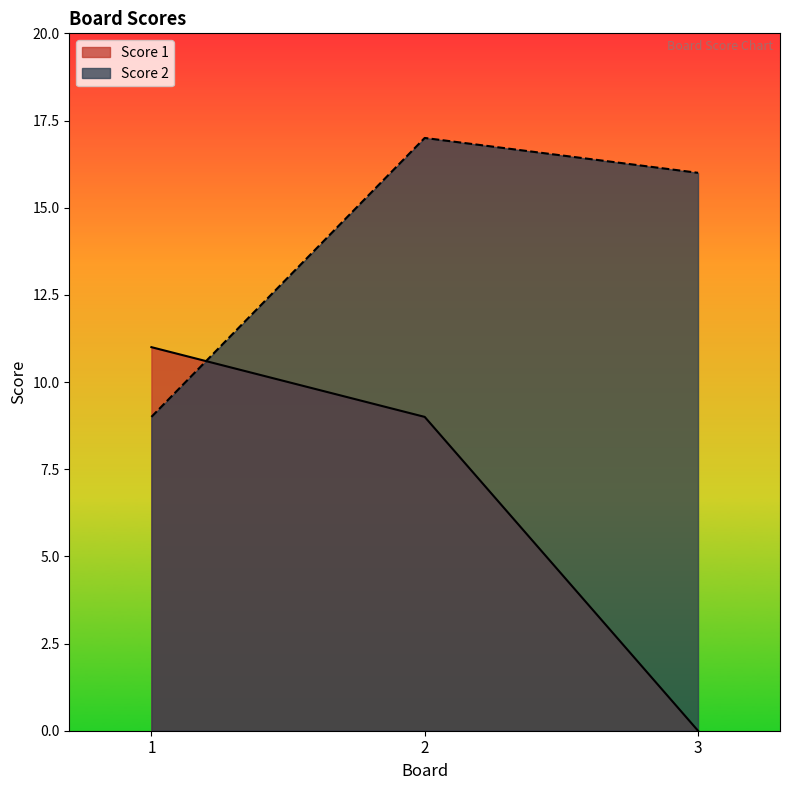

The Score 1 series shows 4 at 1. True or false?

False